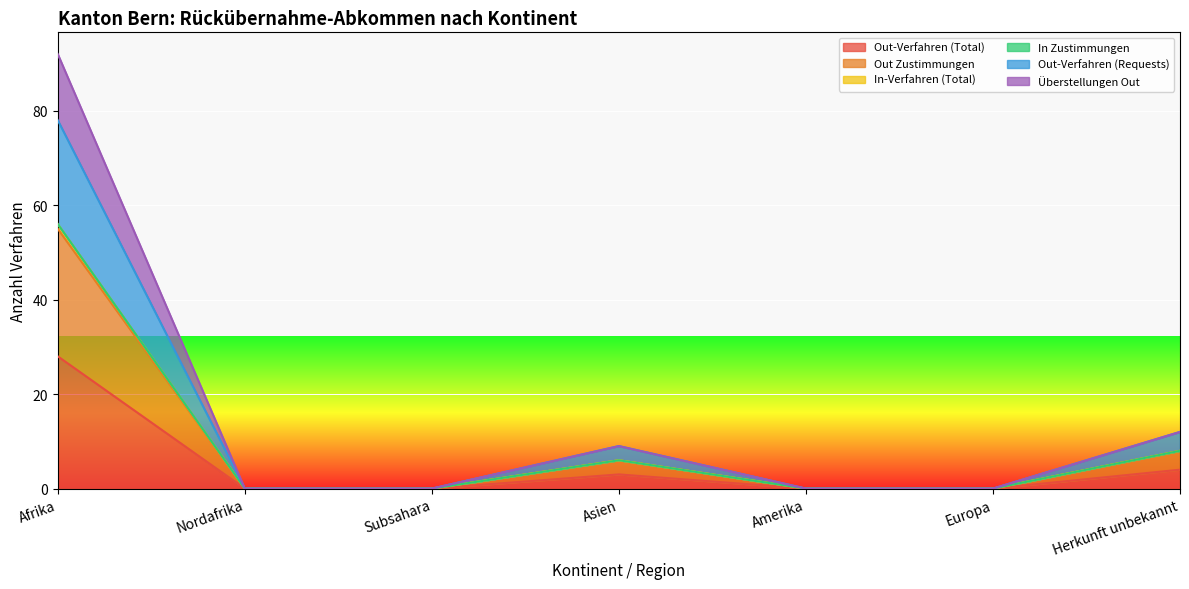

What position from the left is Nordafrika?

2